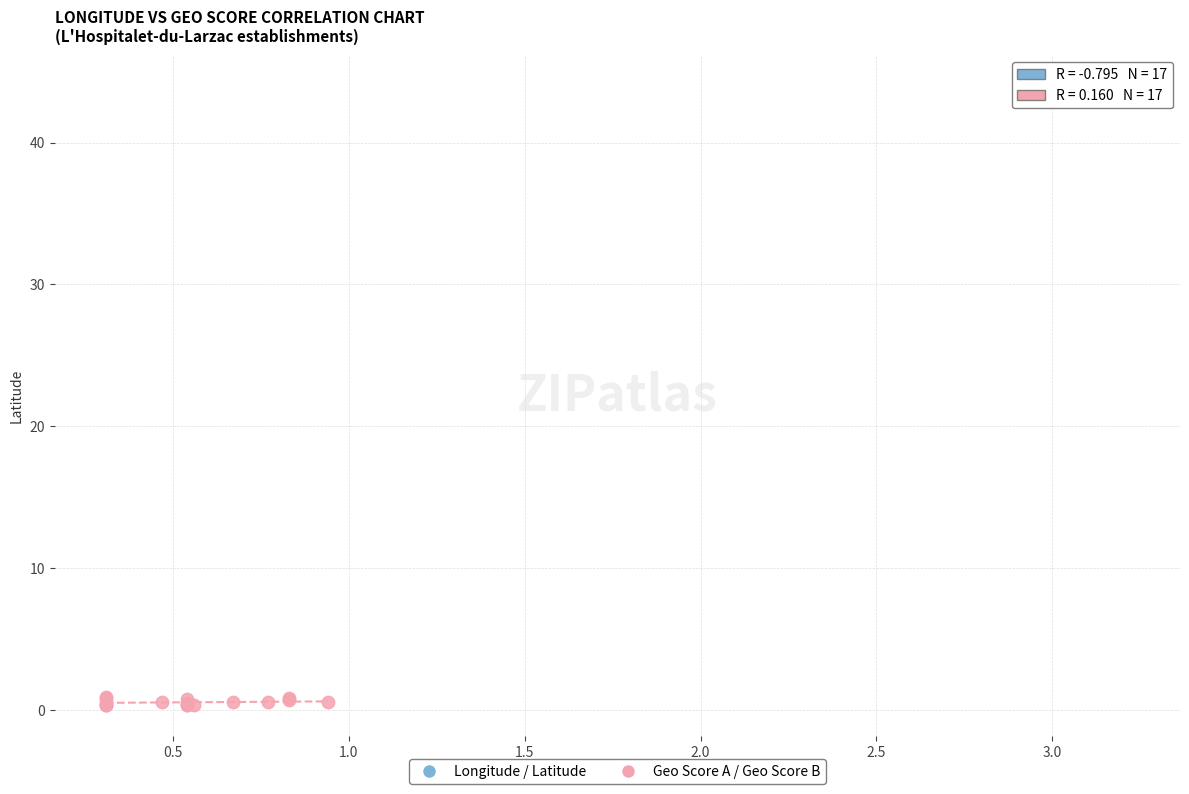

Which series reaches the minimum Y coordinate?

Geo Score A / Geo Score B